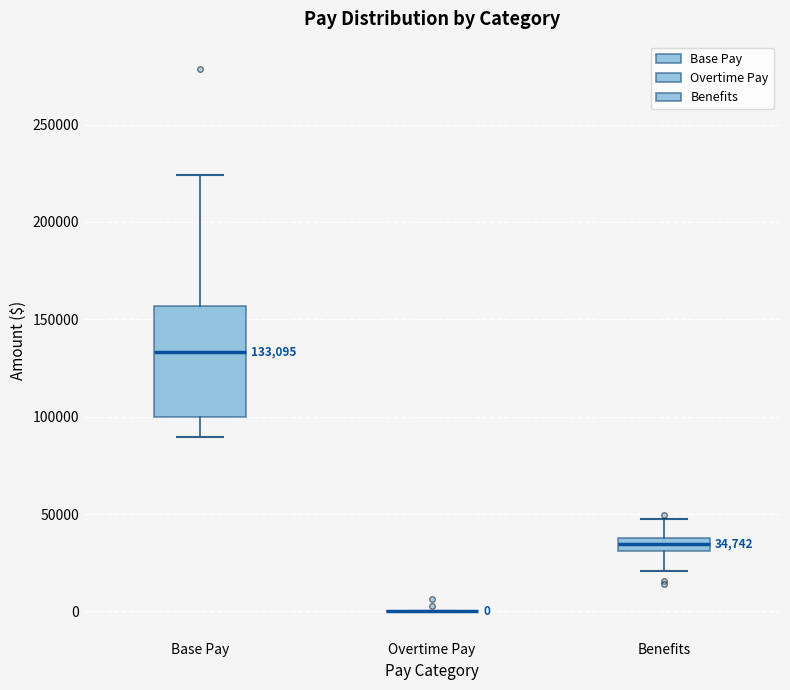

Comparing the boxes themselves (not the whiskers), which one is the tallest?

Base Pay